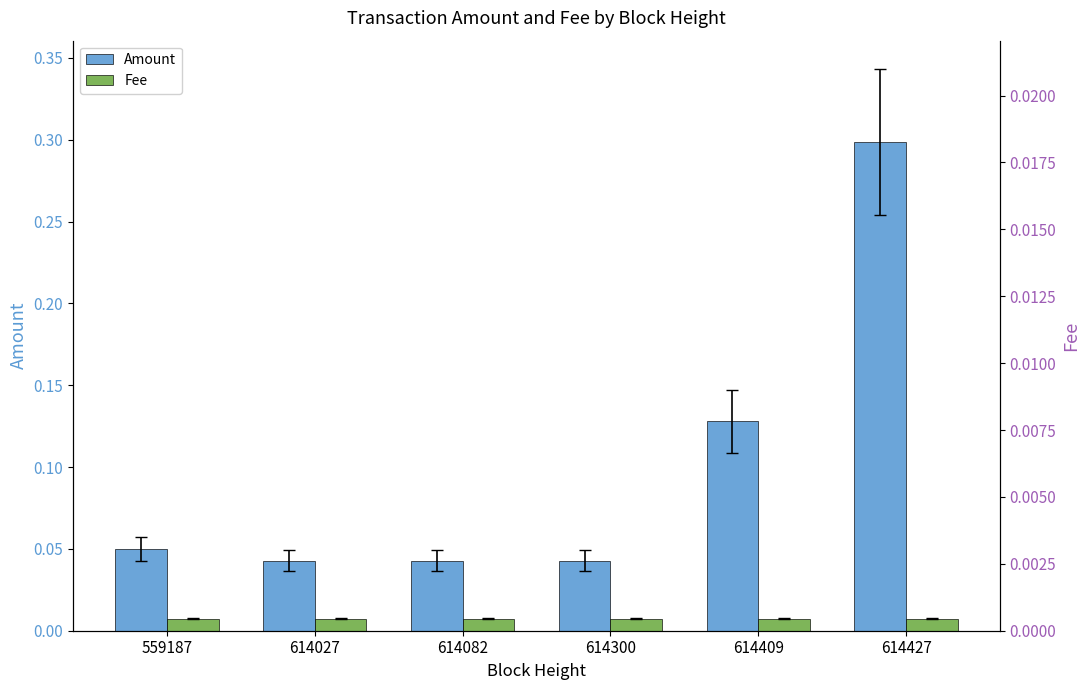

Read the Amount value at 614427.

0.3